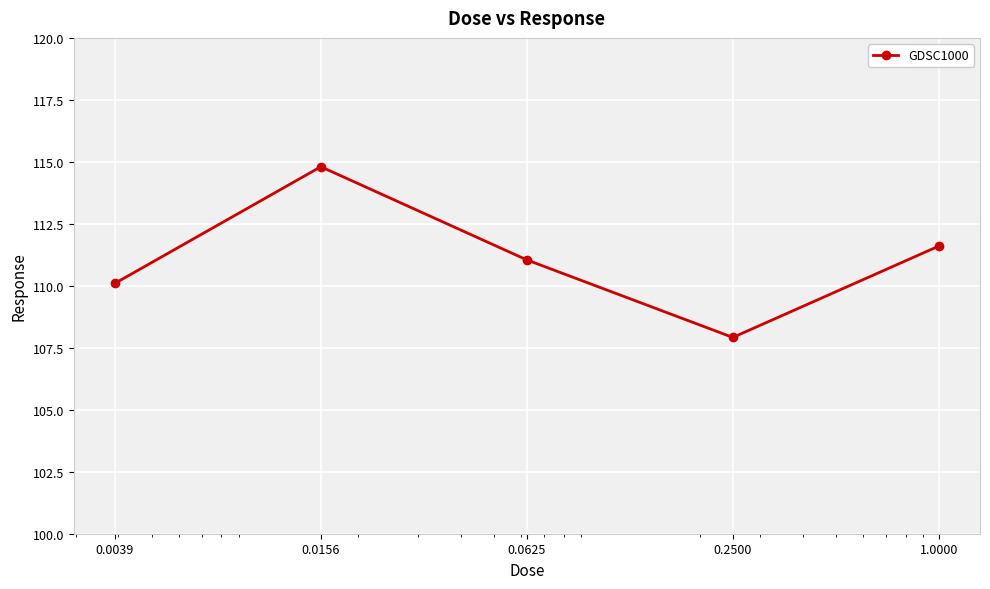

What is the value of the 1st point from the left?

110.1